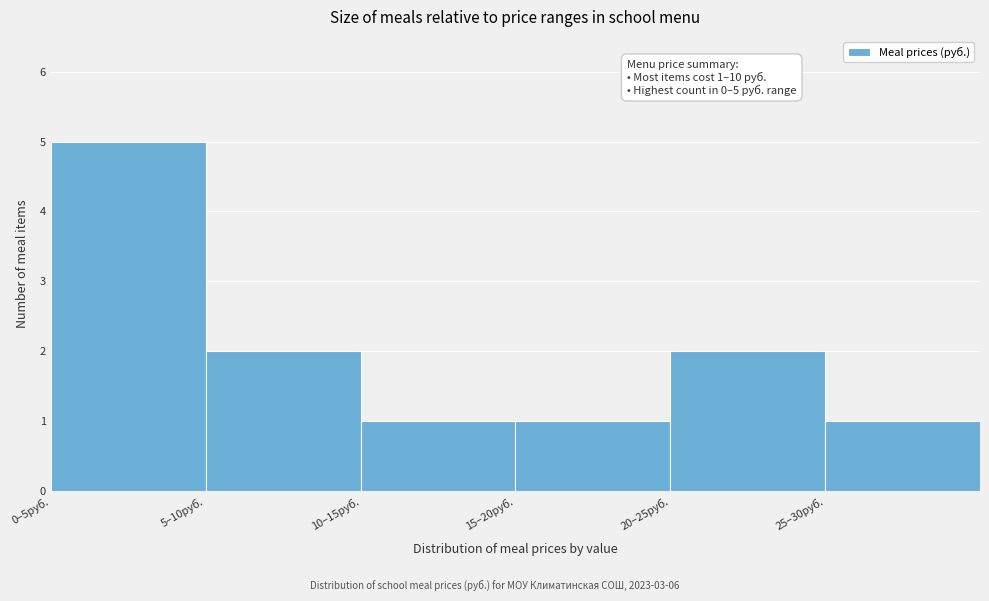

Reading left to right, list all the values displayed in this chart.

5	2	1	1	2	1